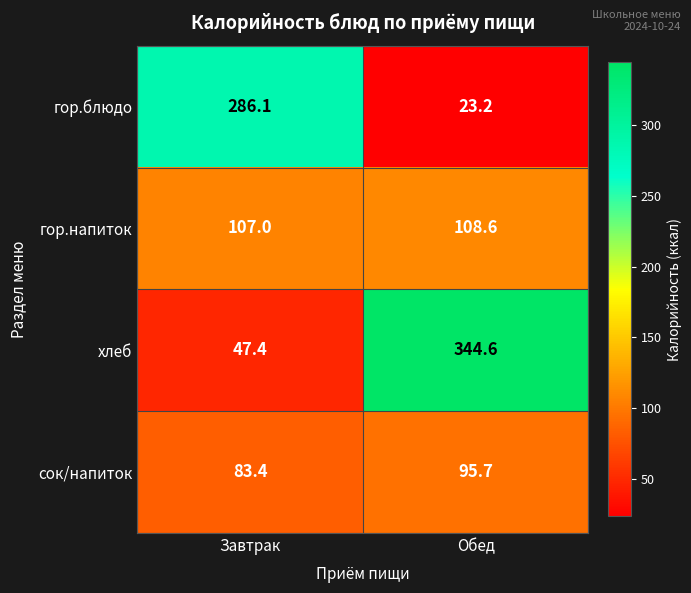

Reading left to right, list all the values displayed in this chart.

гор.блюдо: 286.1	23.2
гор.напиток: 107.0	108.6
хлеб: 47.4	344.6
сок/напиток: 83.4	95.7